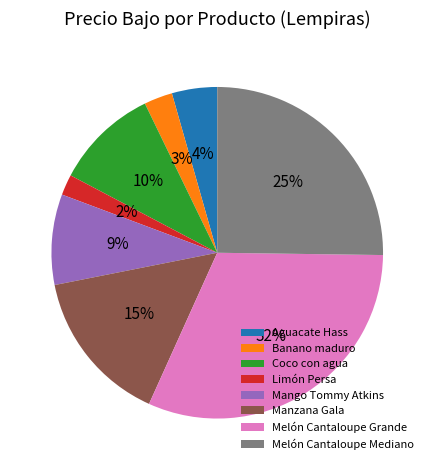

To the nearest percent, what is the combined percentage of Manzana Gala and Limón Persa?

17%